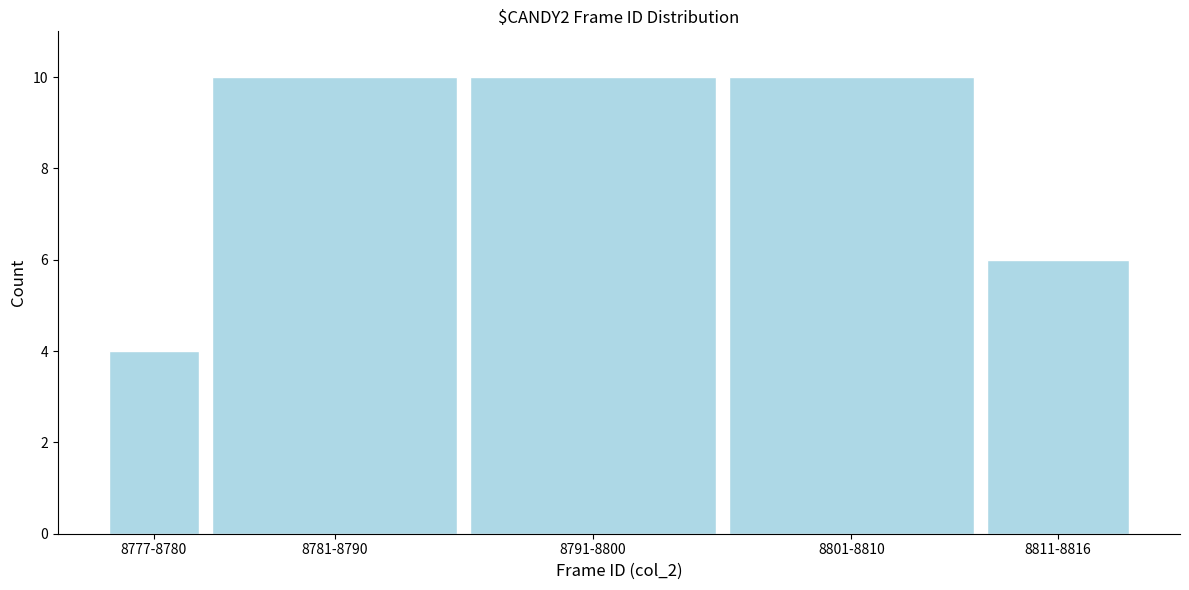

Reading right to left, extract all data points from this chart.

6	10	10	10	4